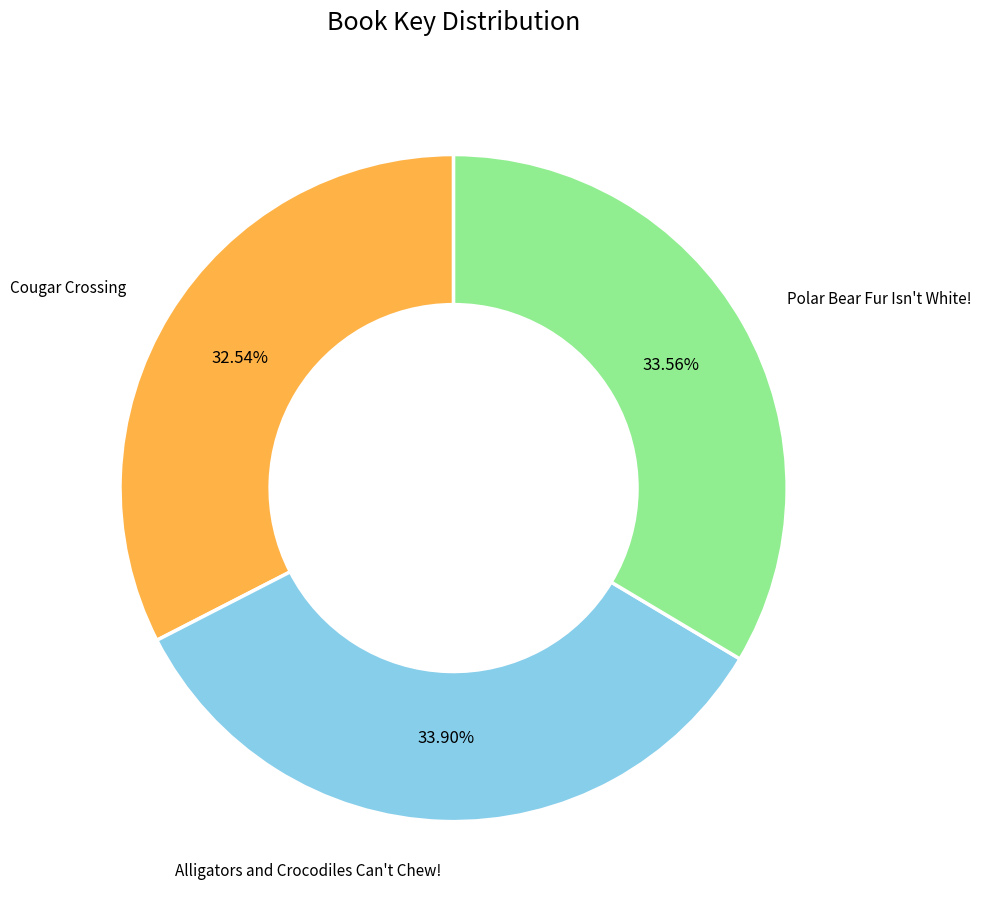

Does any single category account for the majority?

No